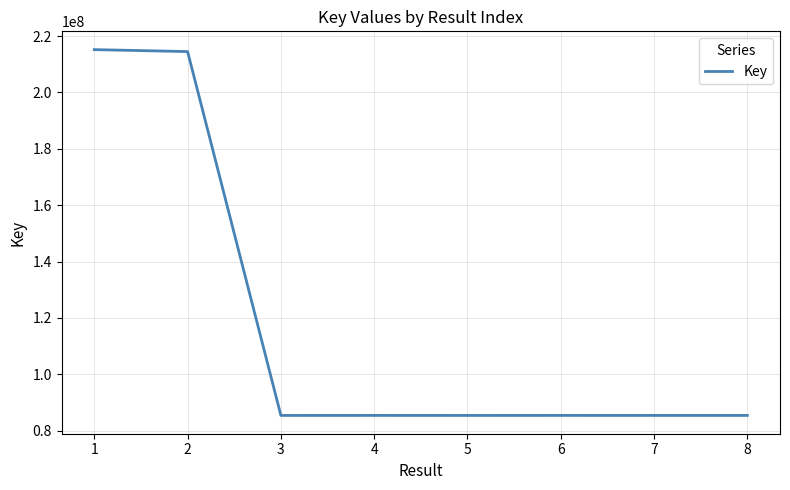

What is the smallest value displayed?

85430155